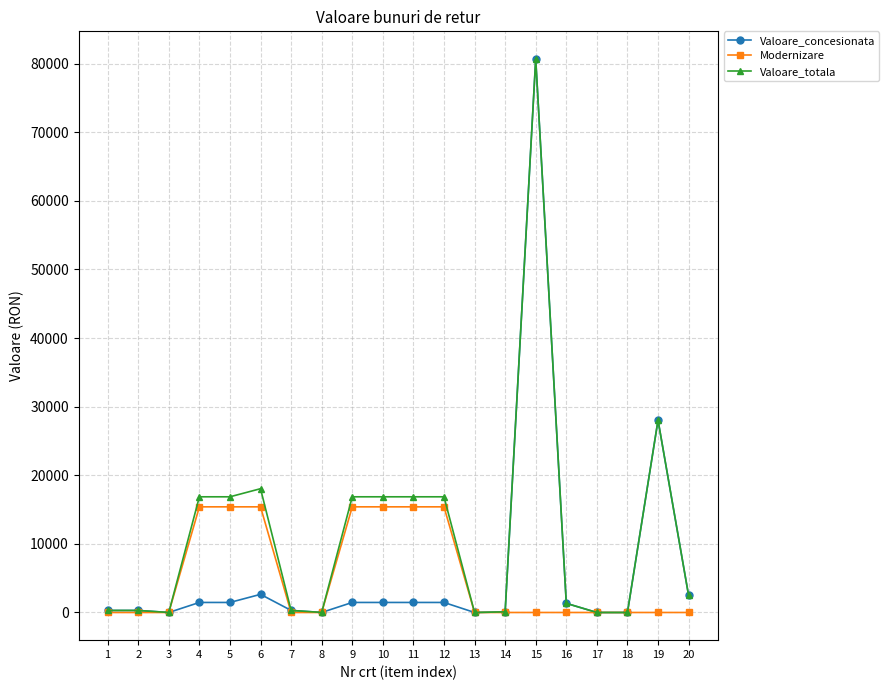

What is the sum of all Modernizare values?

107800.0